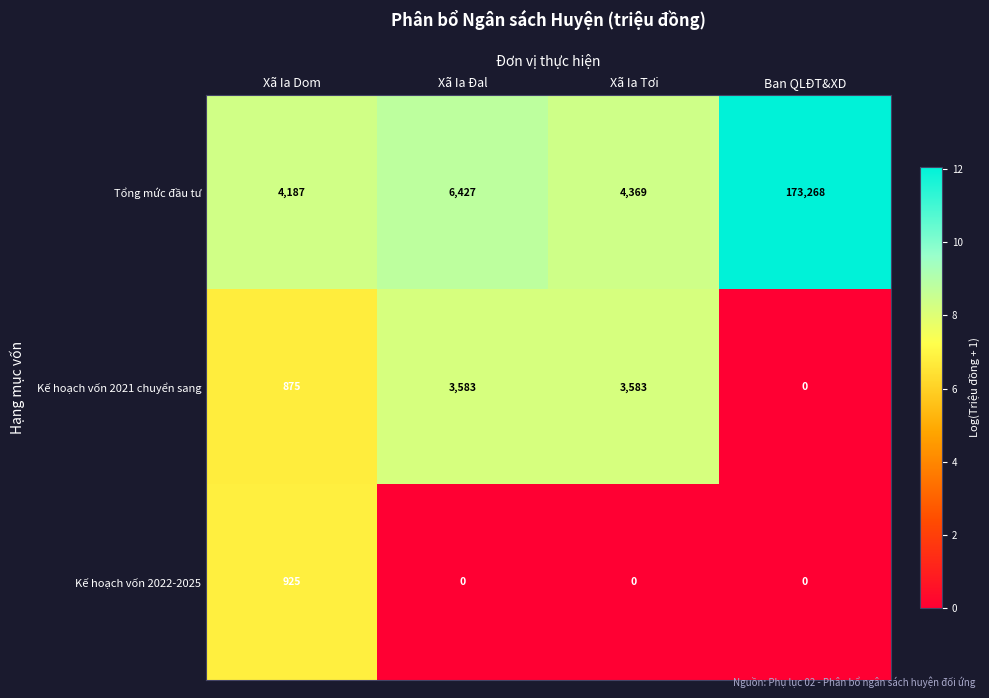

Is it true that Kế hoạch vốn 2021 chuyển sang equals 6439 at Xã Ia Tơi?

False